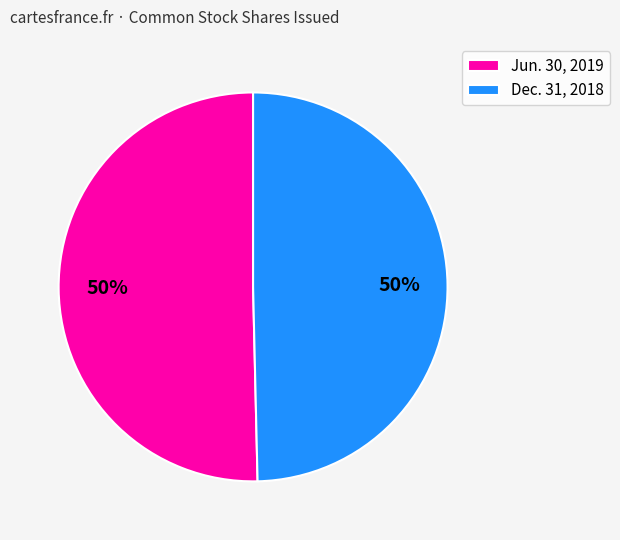

Approximately how many times larger is the value at Jun. 30, 2019 compared to Dec. 31, 2018?

1.0